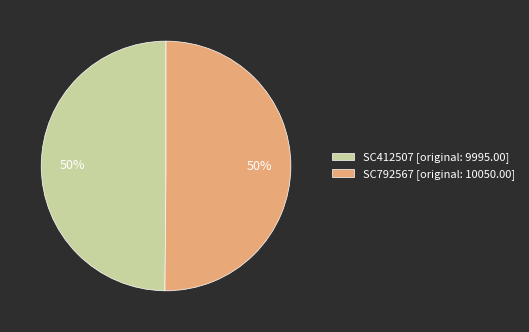

To the nearest percent, what percentage of the pie is SC412507?

50%